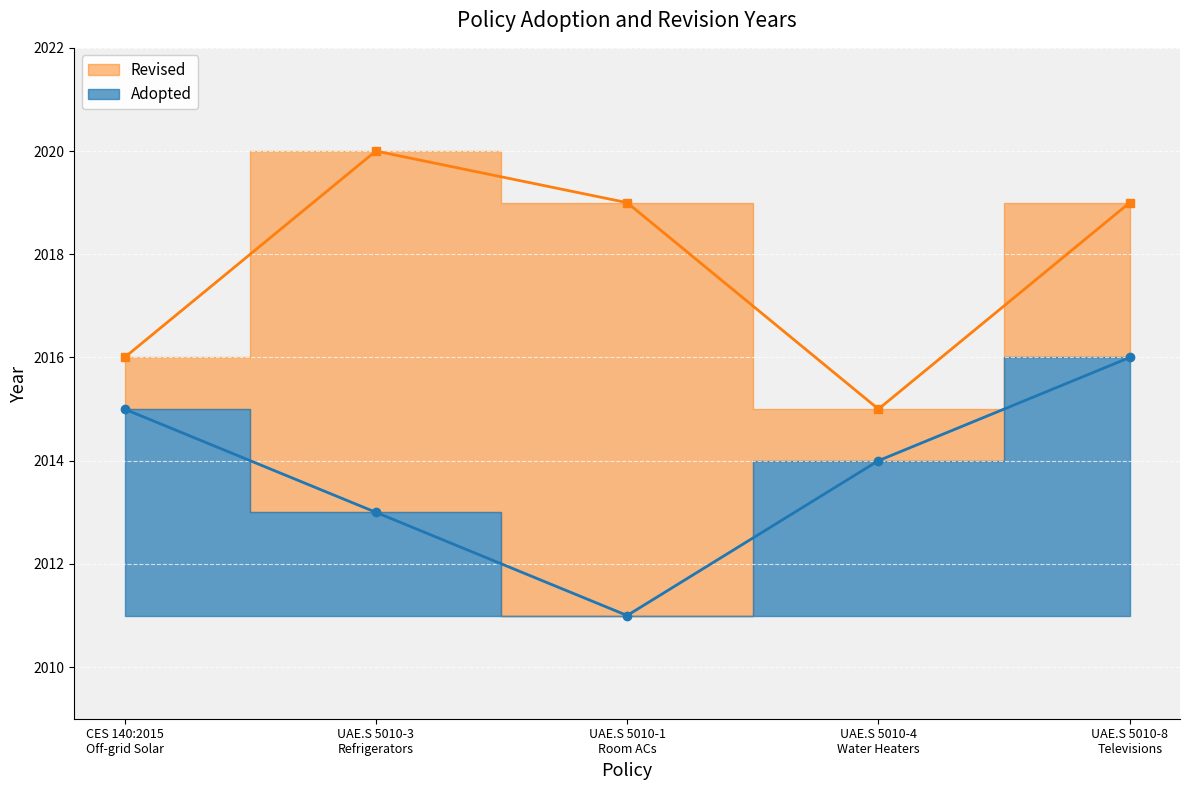

What position from the right is UAE.S 5010-8
Televisions?

1